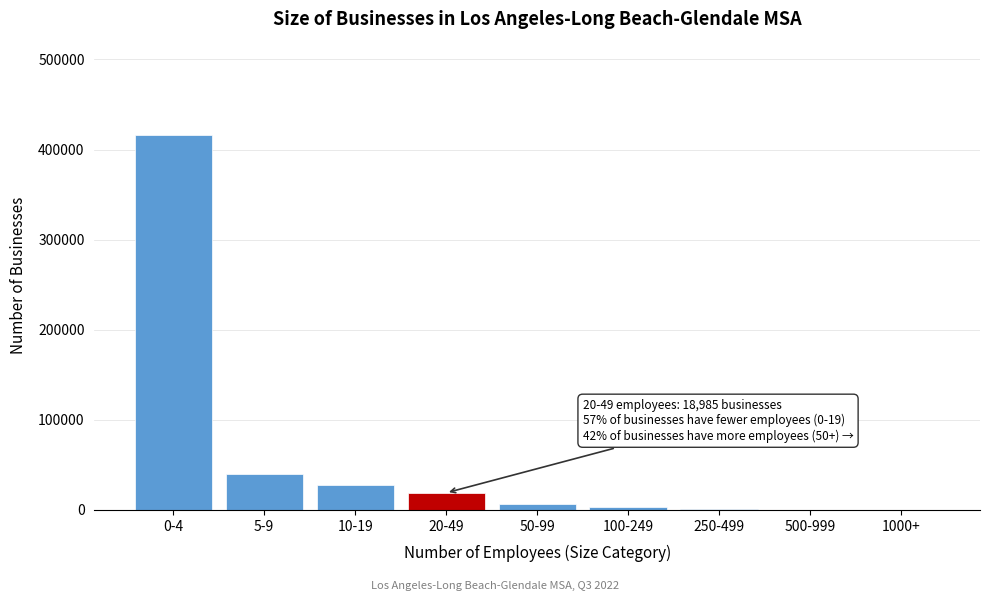

What is the change in value from 5-9 to 20-49?

-20437